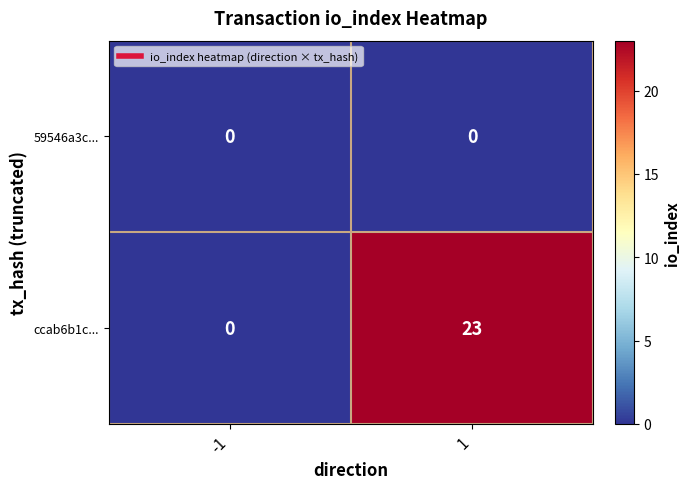

What is the sum of the ccab6b1c... values at -1 and 1?

23